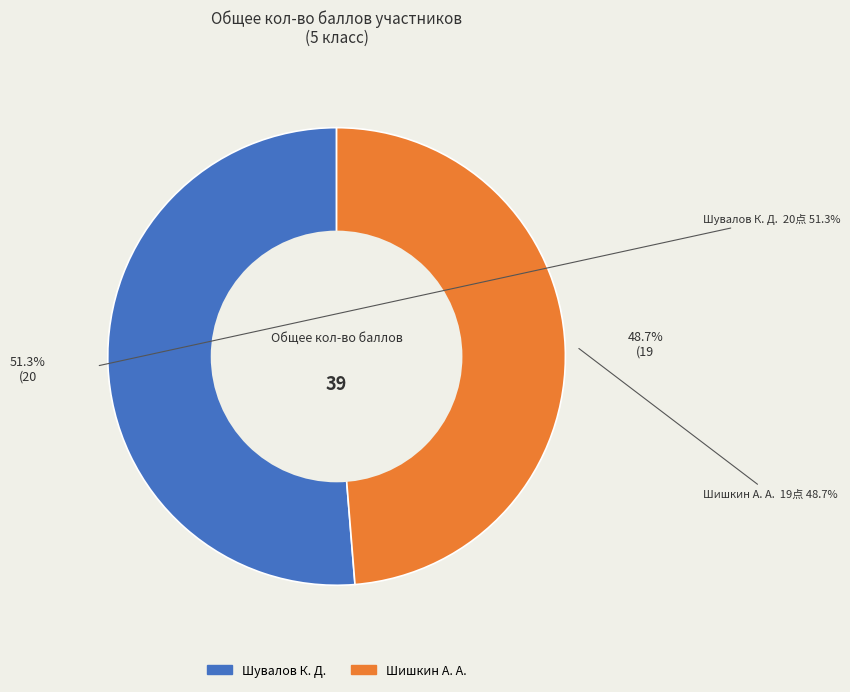

How many segments does this pie chart have?

2